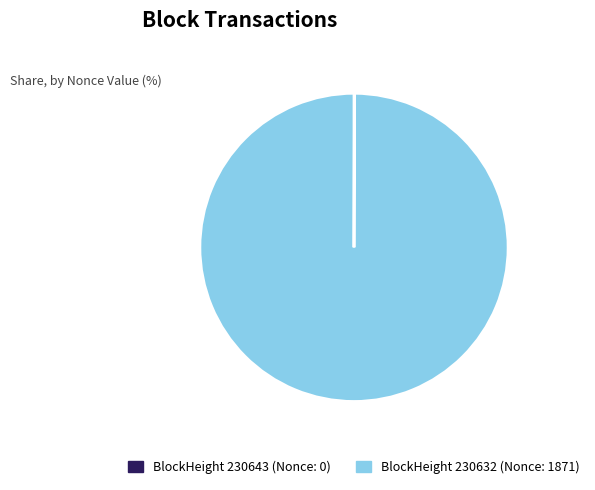

Is there a majority slice in this chart?

Yes